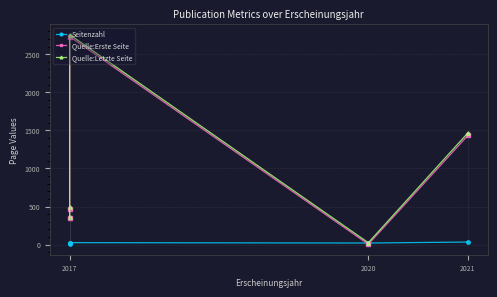

Does the chart display data point markers on the line(s)?

Yes